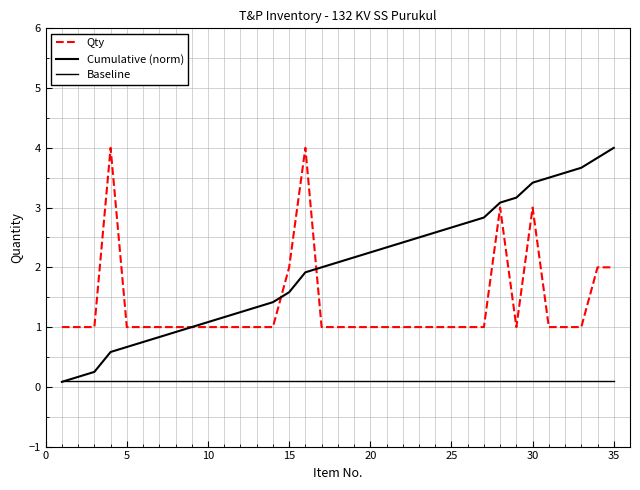

In Qty, how many points are lower than both neighbors (excluding endpoints)?

1